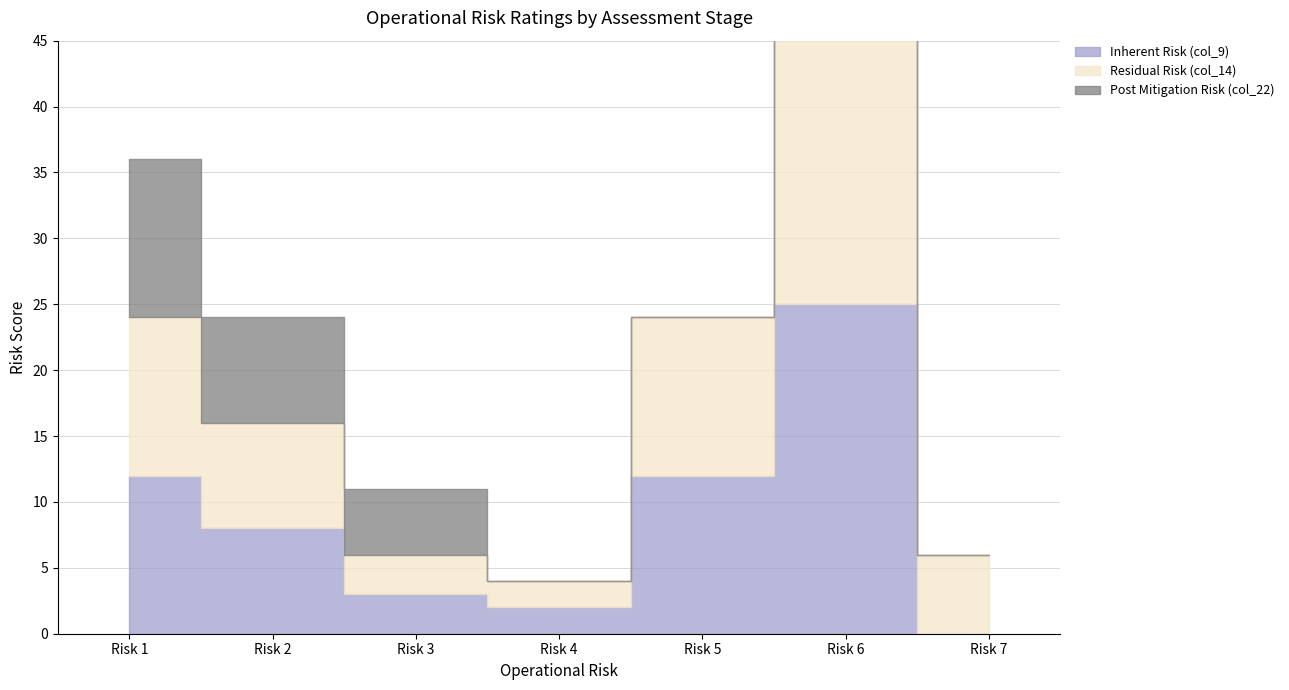

Is the value of Residual Risk (col_14) at Risk 1 greater than the value of Inherent Risk (col_9) at Risk 5?

No